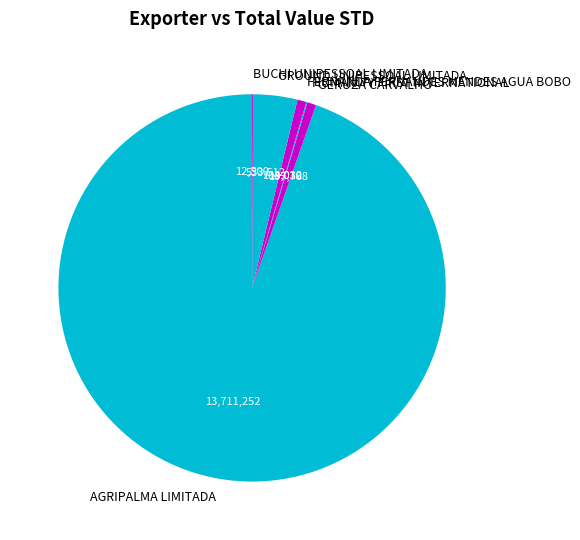

Which slice represents more than half of the pie?

AGRIPALMA LIMITADA